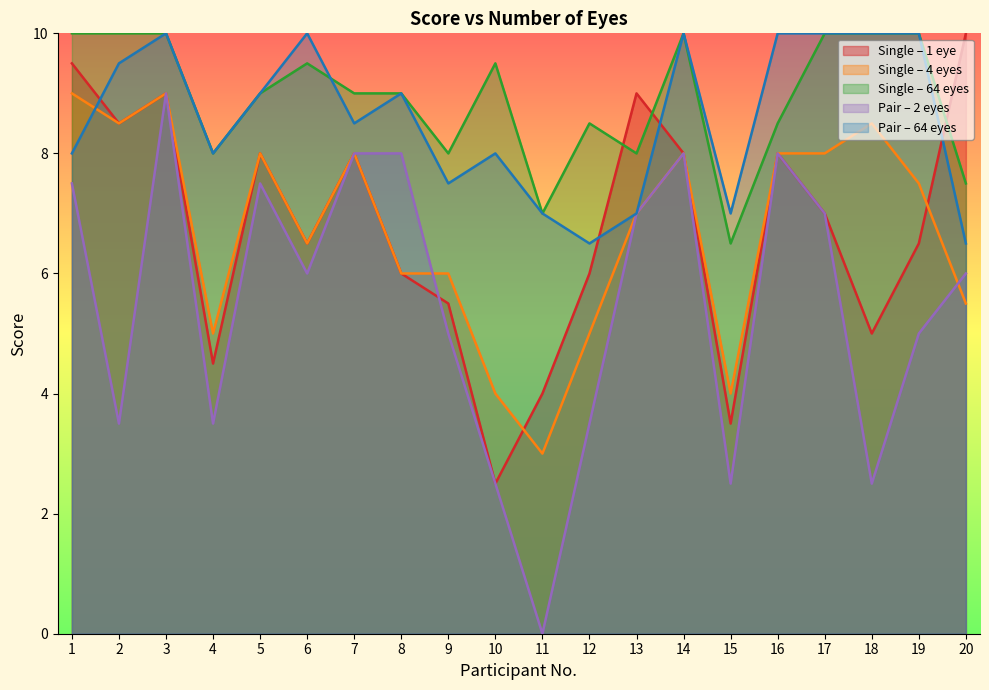

What is the value of the single_4eyes point at the 16th from the left?

8.0